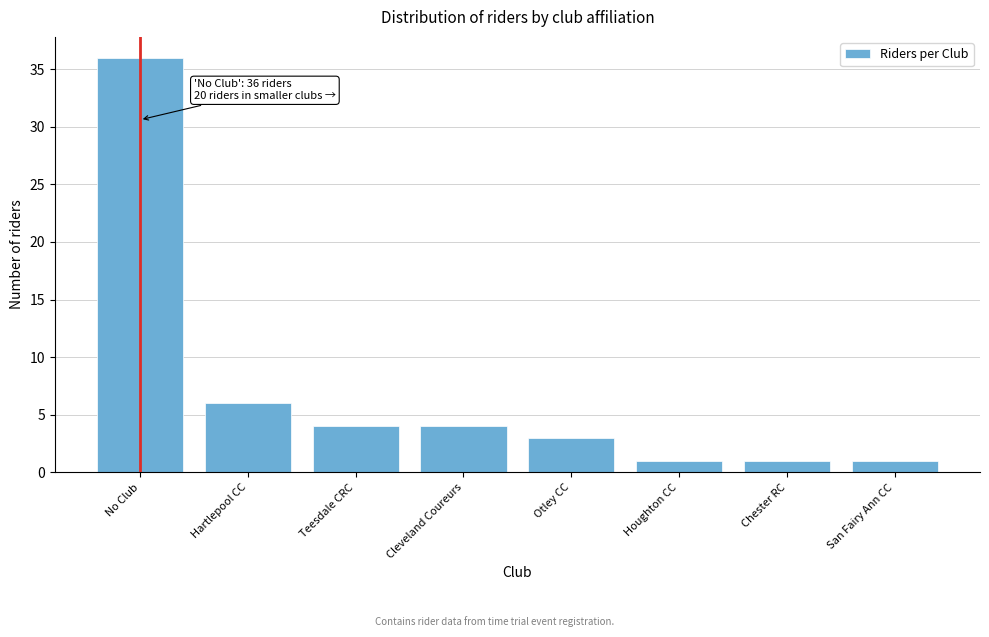

Reading left to right, transcribe all the data shown in this chart.

No Club=36	Hartlepool CC=6	Teesdale CRC=4	Cleveland Coureurs=4	Otley CC=3	Houghton CC=1	Chester RC=1	San Fairy Ann CC=1